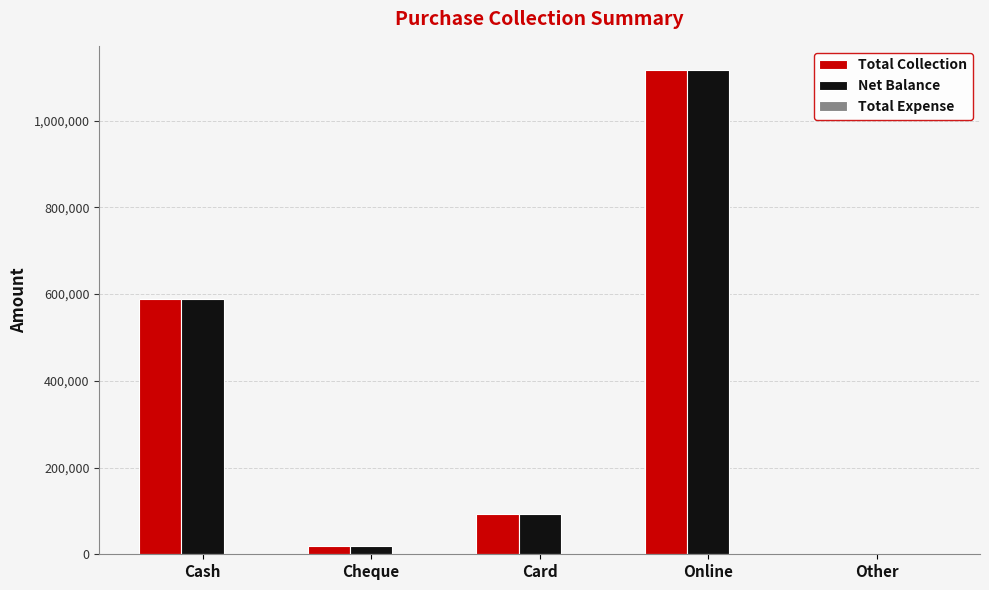

Are the bars horizontal?

No